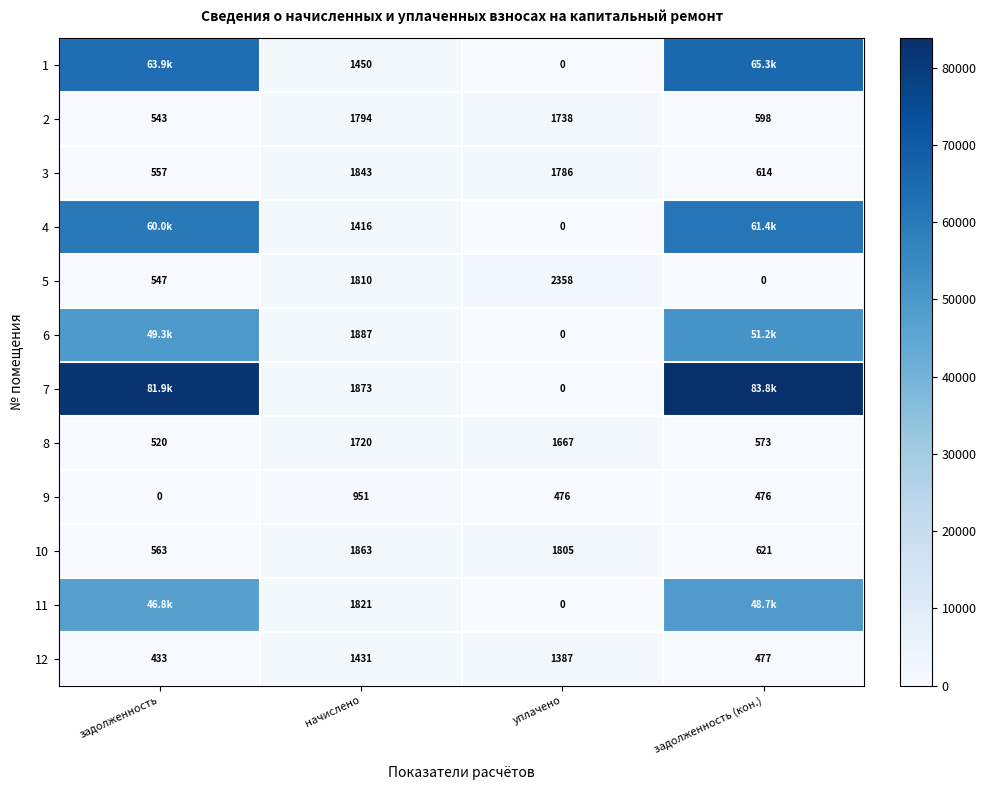

At which label does 2 first exceed 1738?

начислено